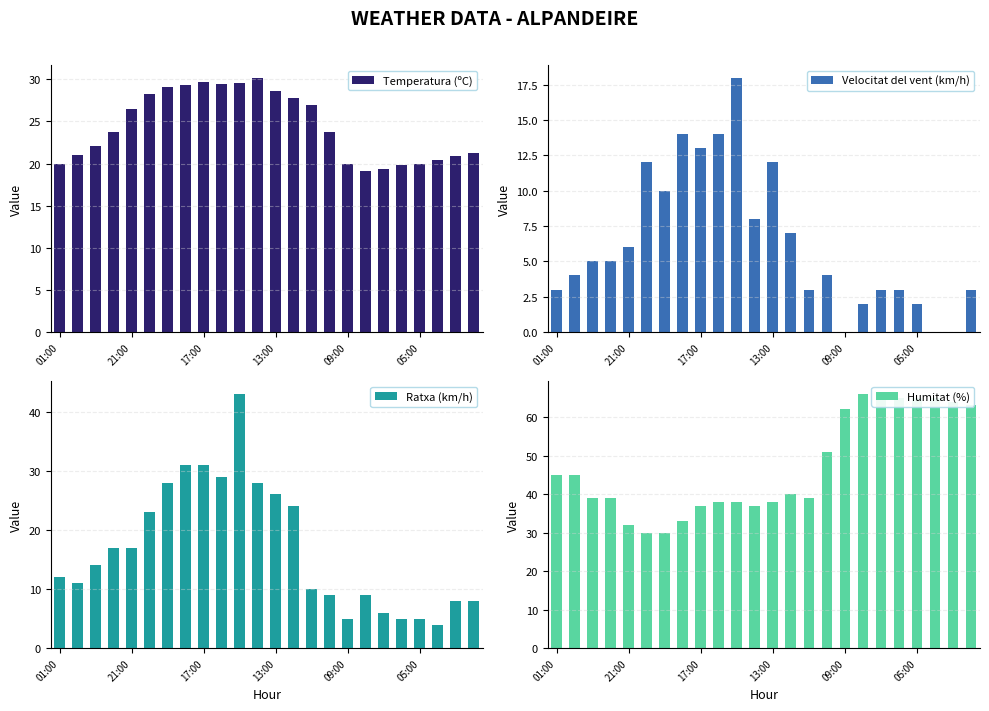

The Temperatura (ºC) series shows 35.8 at 21:00. True or false?

False